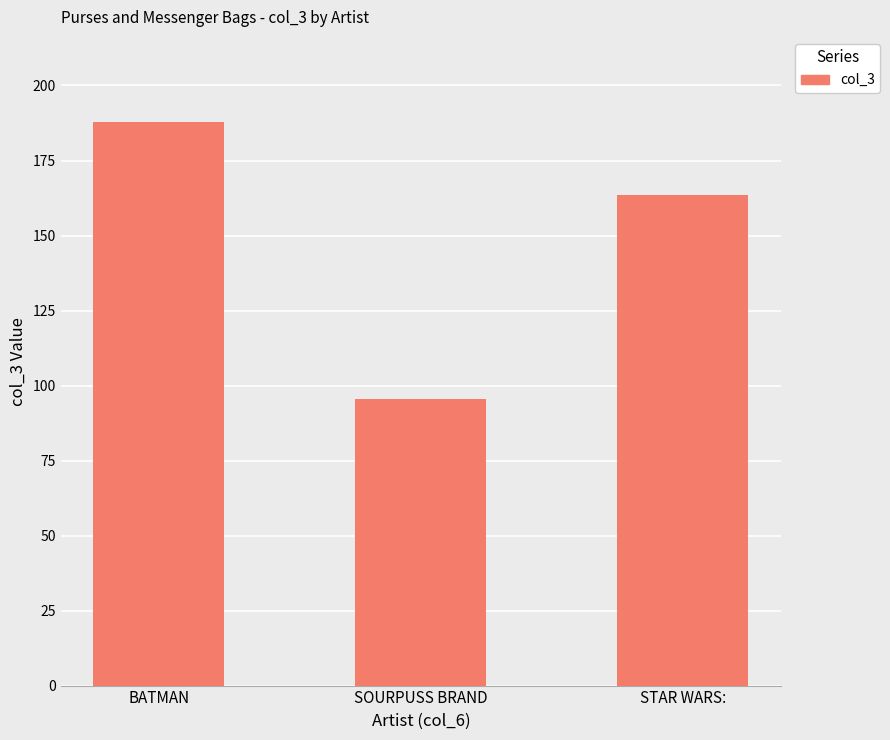

Where is the data nearest to the value 141?

STAR WARS: